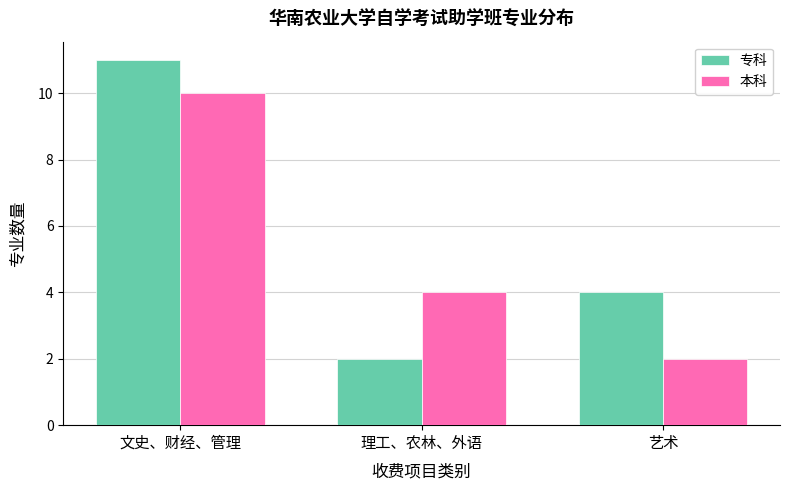

What is the sum of all 本科 values?

16